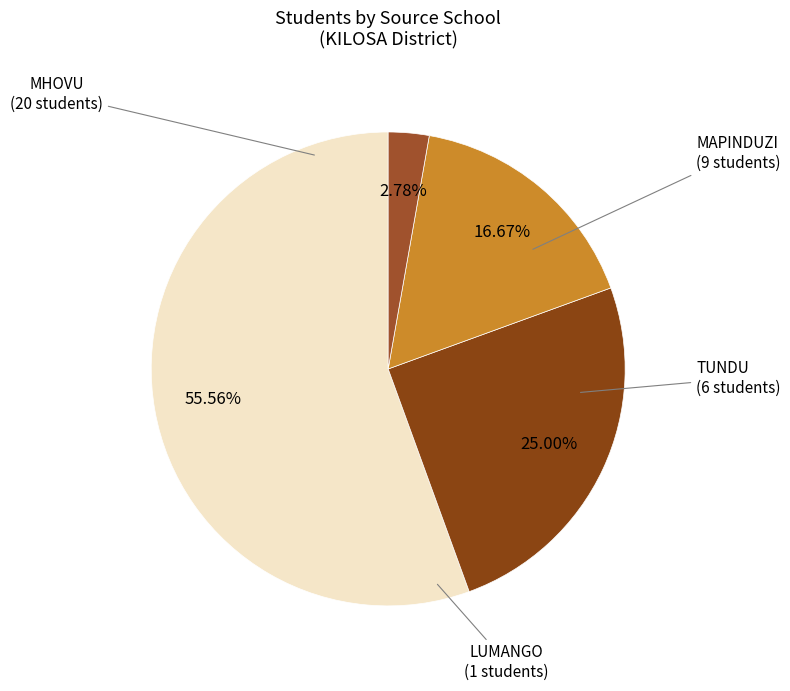

Count the number of slices in the pie.

4